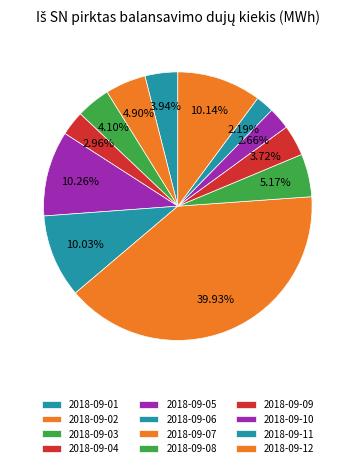

Is 2018-09-10 the majority of the pie?

No